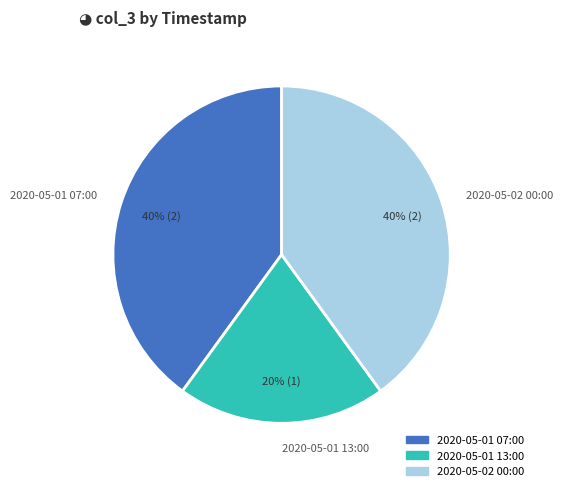

Which category has the smallest portion of the pie?

2020-05-01 13:00